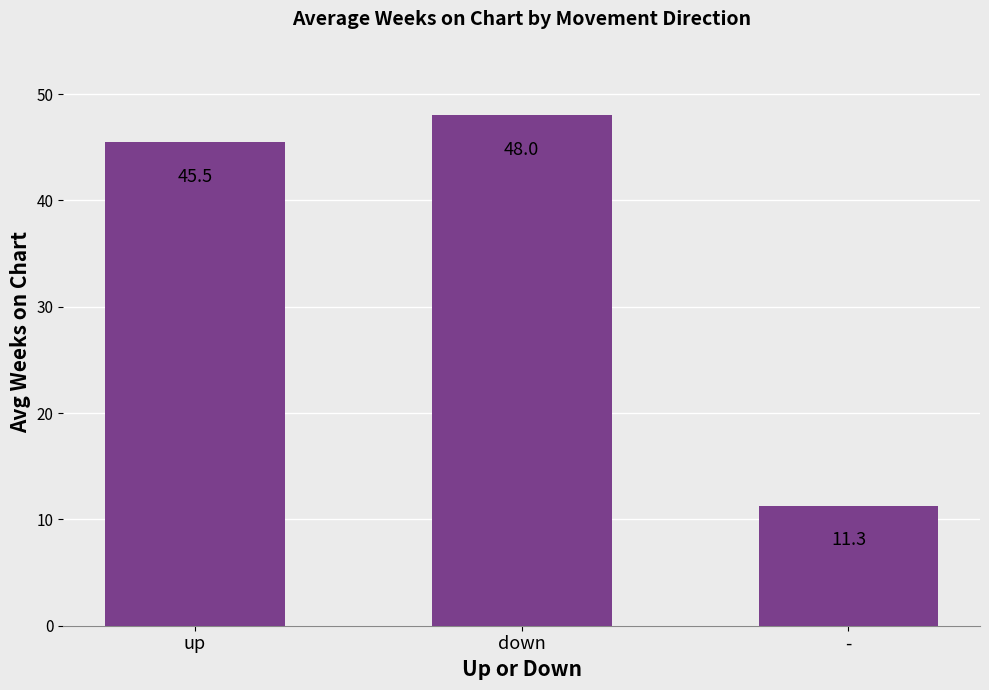

Reading right to left, what are all the values shown in this chart?

-=11.3	down=48.0	up=45.5